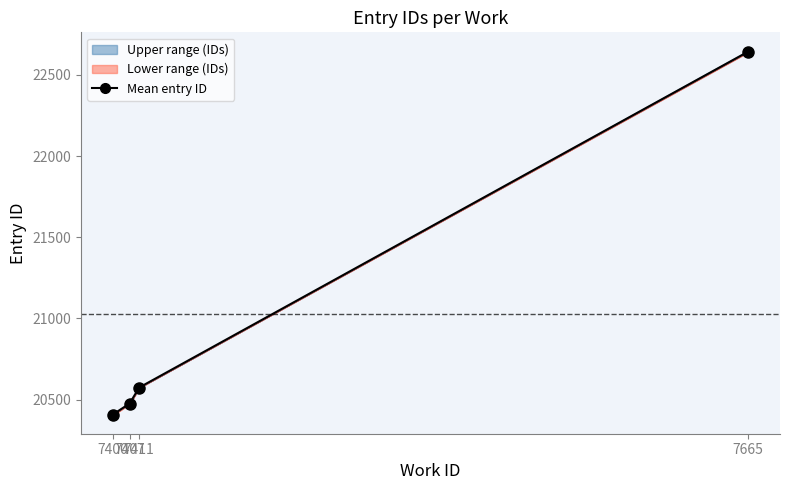

Which has a higher value, 7400 or 7407?

7407